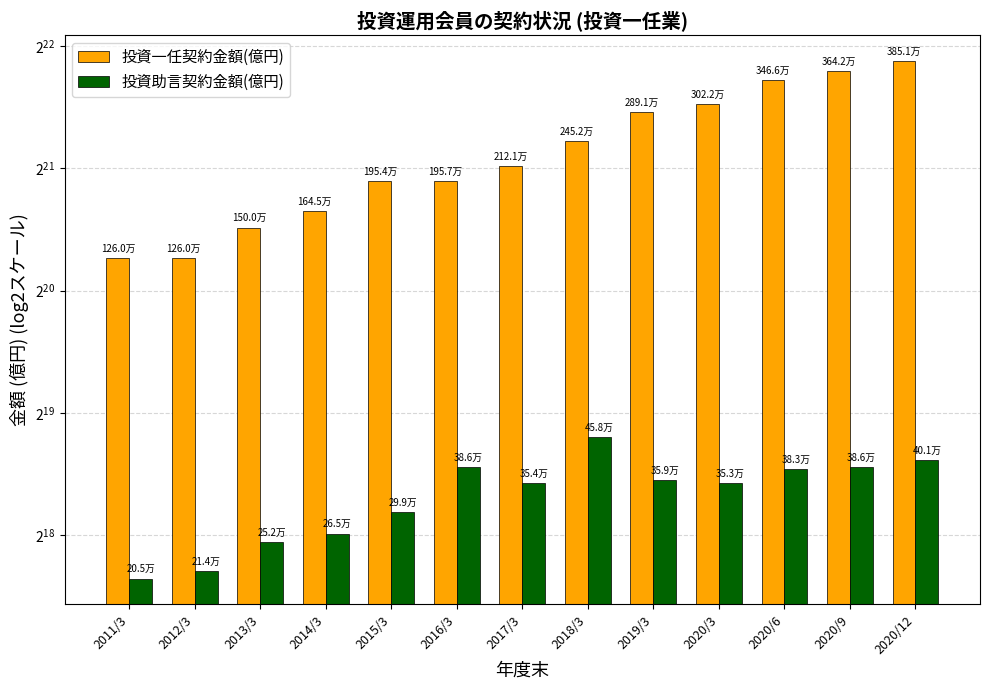

At which label does 投資助言契約金額(億円) reach its minimum?

2011/3